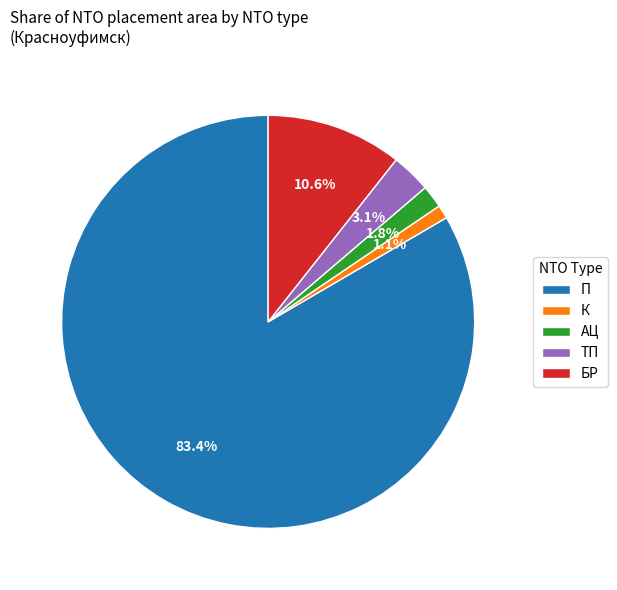

Which has a higher value, К or П?

П